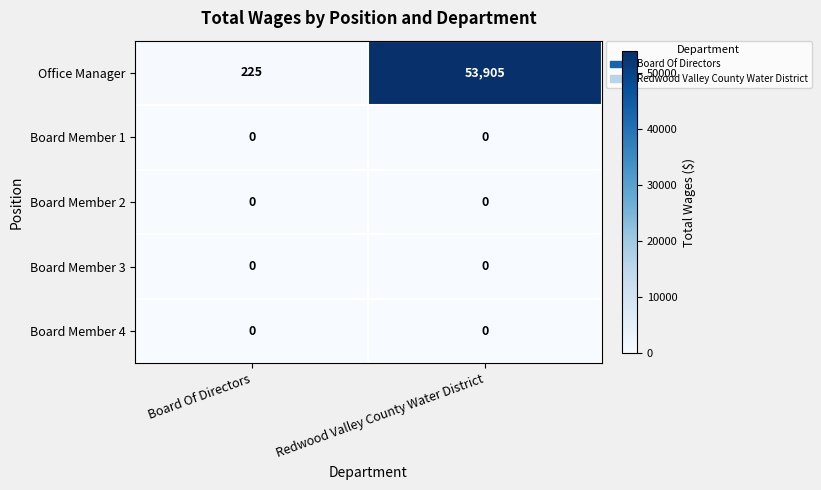

What is the difference between the Office Manager values at Board Of Directors and Redwood Valley County Water District?

53680